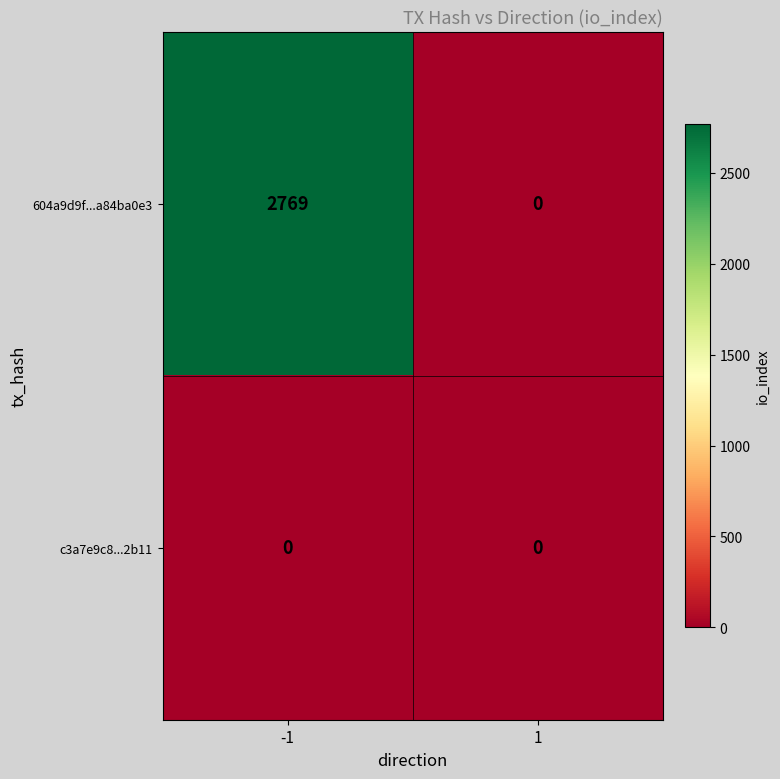

Rank the series by their maximum value, from highest to lowest.

604a9d9f...a84ba0e3, c3a7e9c8...2b11